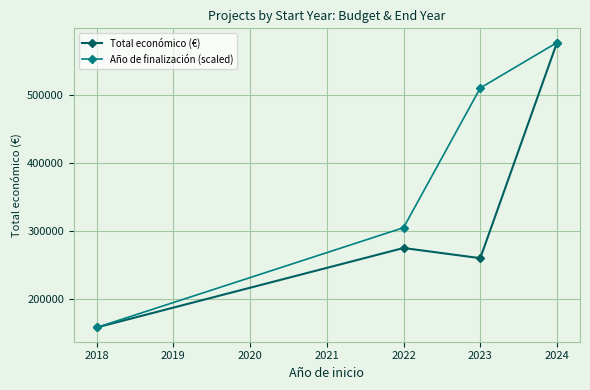

Rank the categories by Total económico (€) value from highest to lowest.

2024, 2022, 2023, 2018